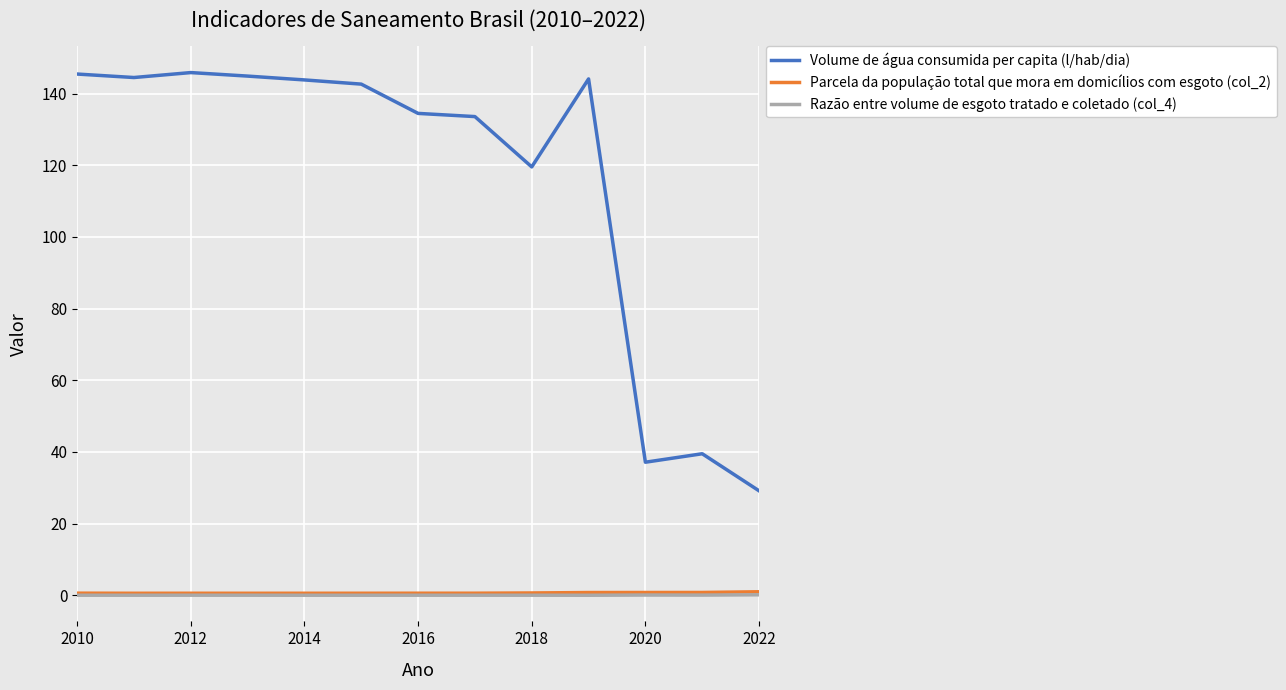

Which series has the largest range (max minus min)?

Volume de água consumida per capita (l/hab/dia)